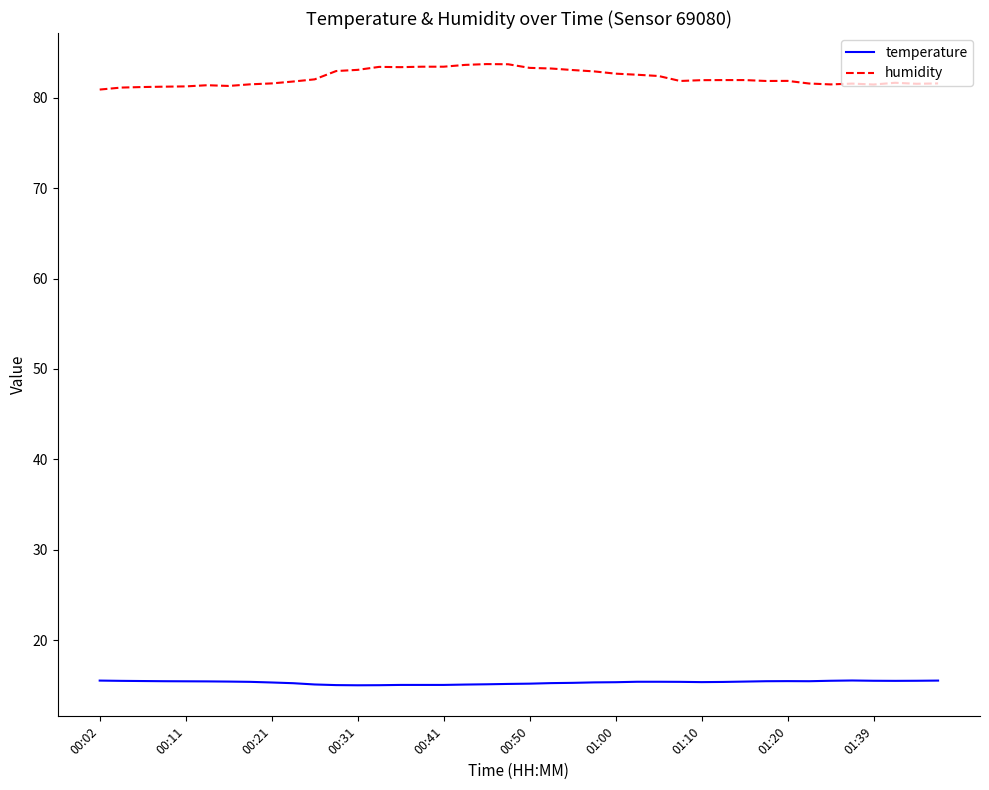

Which series has the largest total across all categories?

humidity